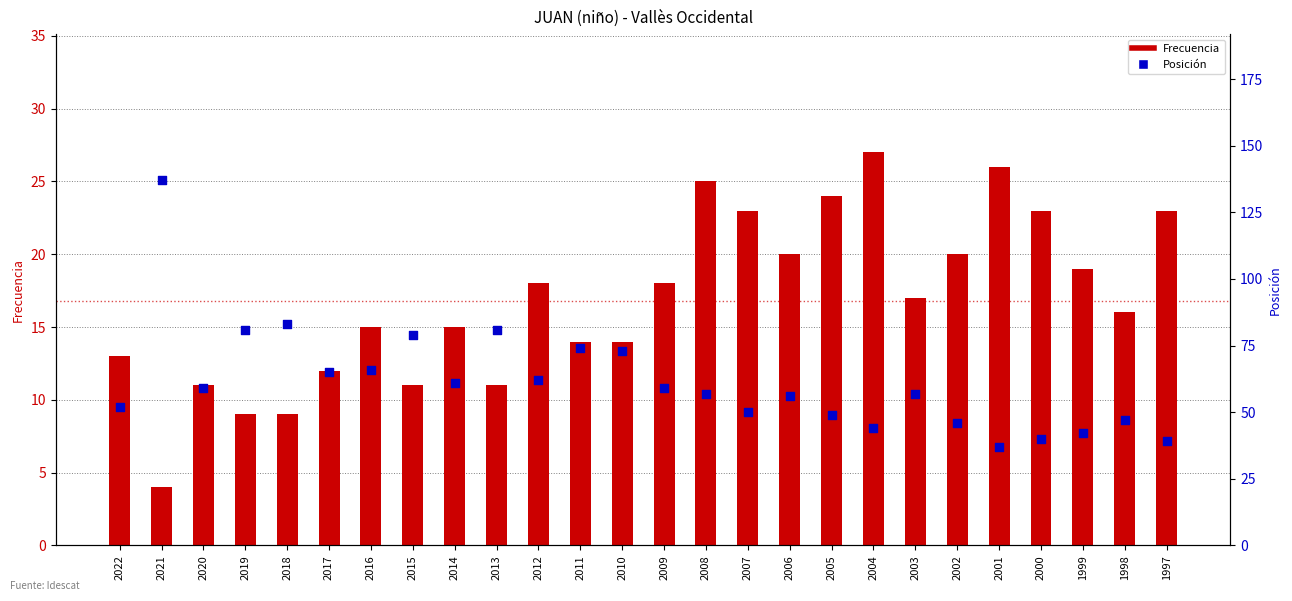

At how many categories does at least one series exceed 19?

26